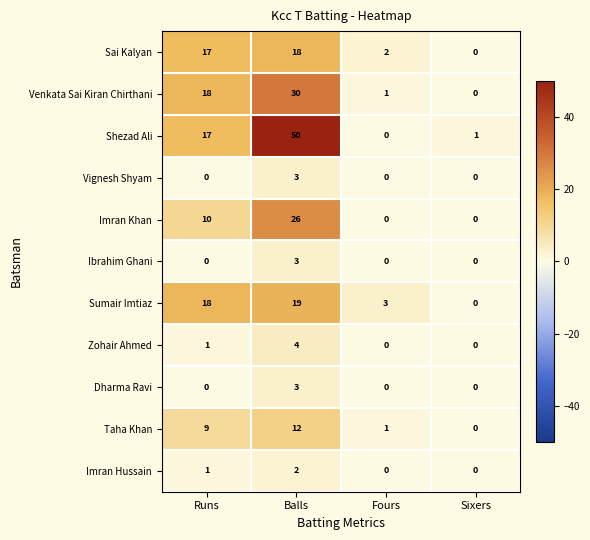

Is it true that Venkata Sai Kiran Chirthani equals 30 at Balls?

True